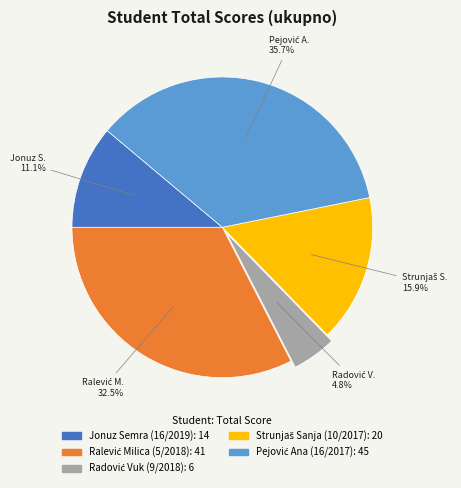

Is there any slice that represents more than half of the pie?

No